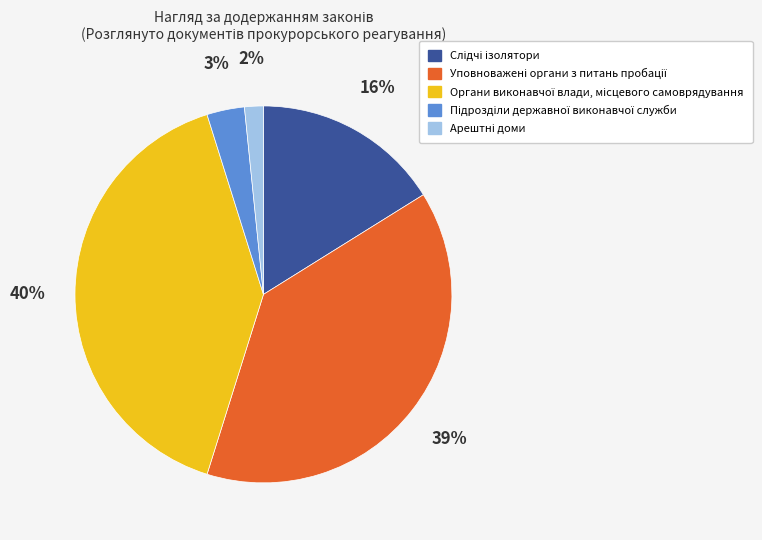

To the nearest percent, what is the average slice percentage?

20%